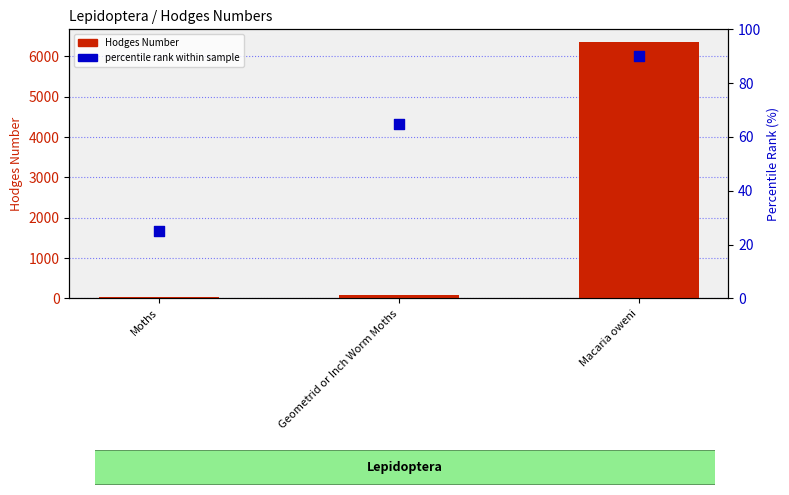

What are all the series names shown in the legend?

Hodges Number, percentile rank within sample